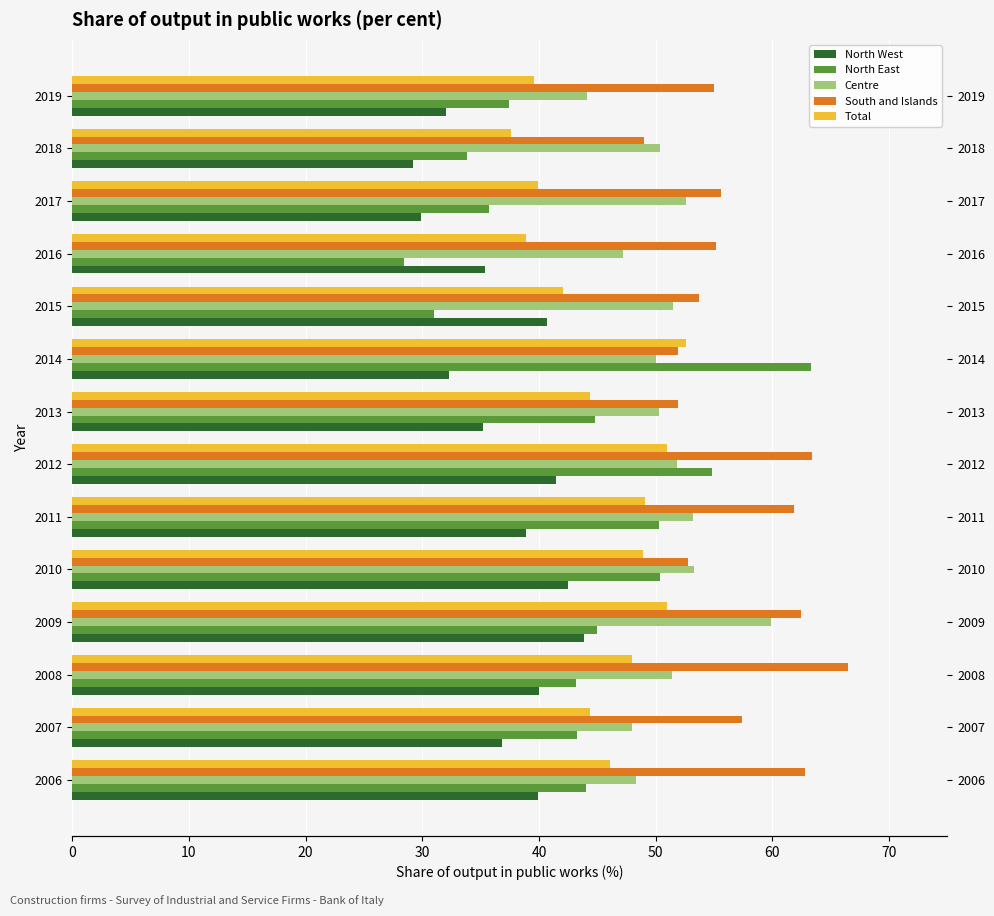

Which series has the largest total across all categories?

South and Islands